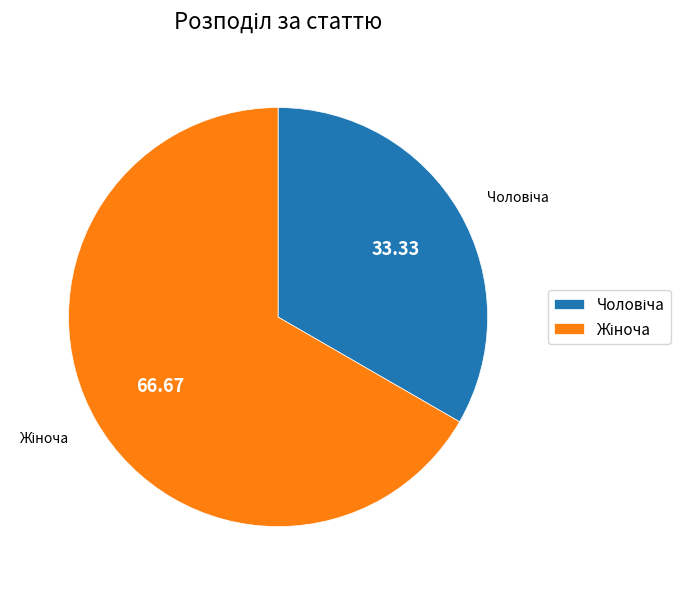

How many segments does this pie chart have?

2